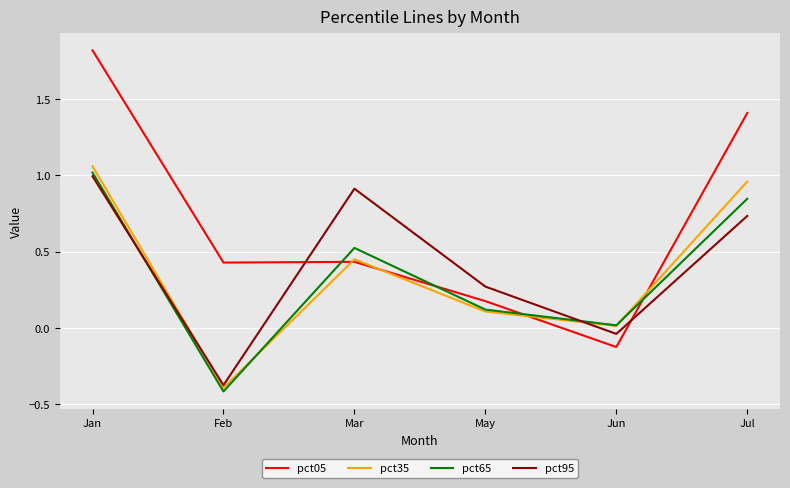

True or false: pct95 has more than 2 interior local peaks.

False